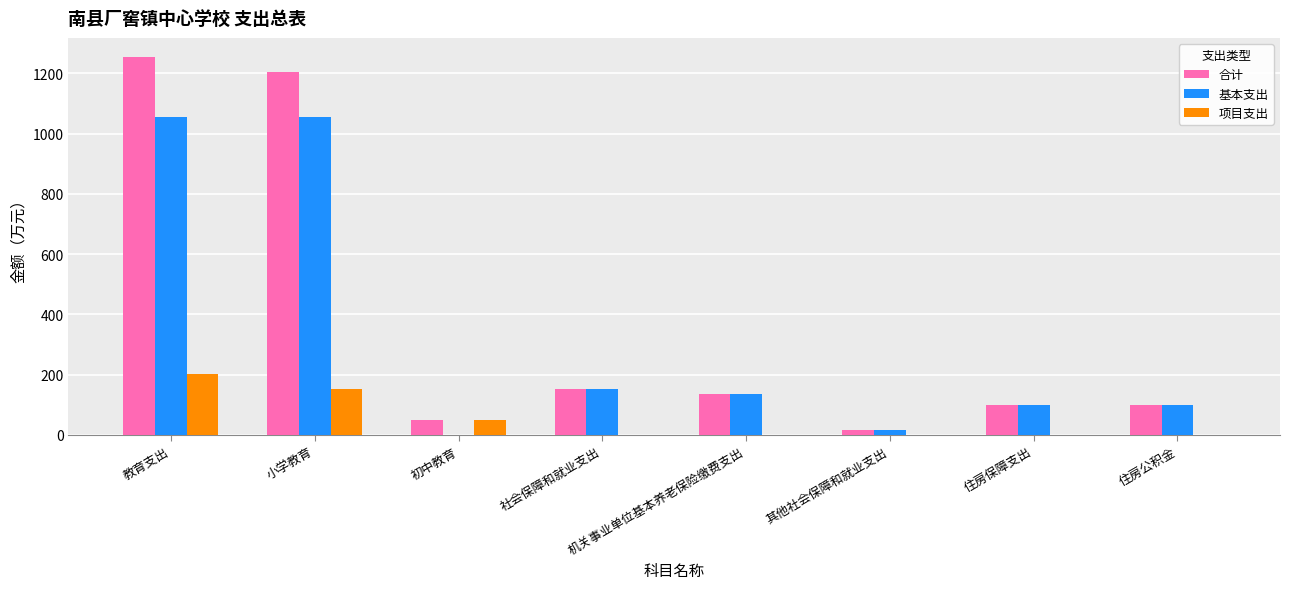

What is the sum of the 基本支出 values at 小学教育 and 机关事业单位基本养老保险缴费支出?

1189.9